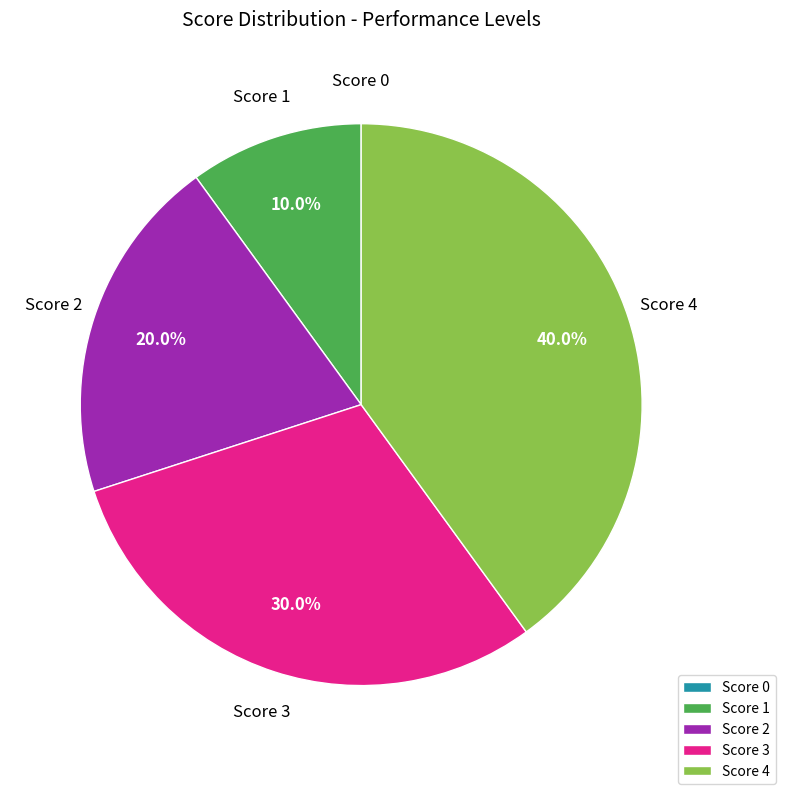

To the nearest percent, what is the difference between the largest and smallest slice percentages?

40%